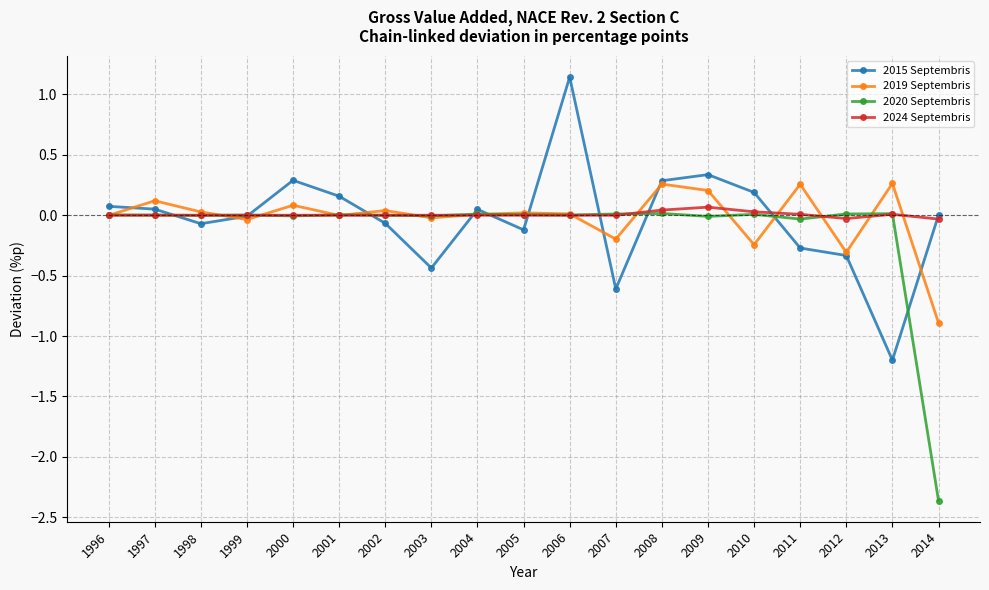

What is the lowest value of the 2015 Septembris series?

-1.2